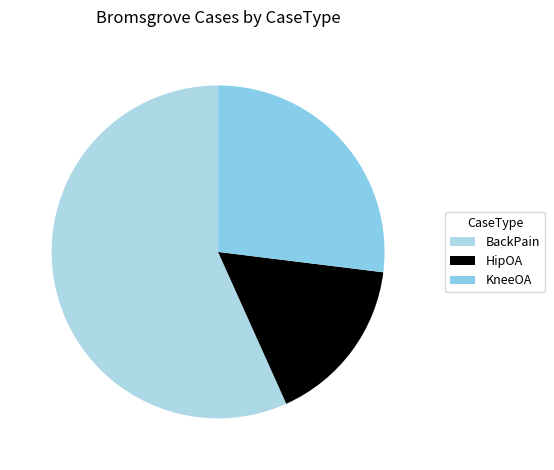

Is there any slice that represents more than half of the pie?

Yes